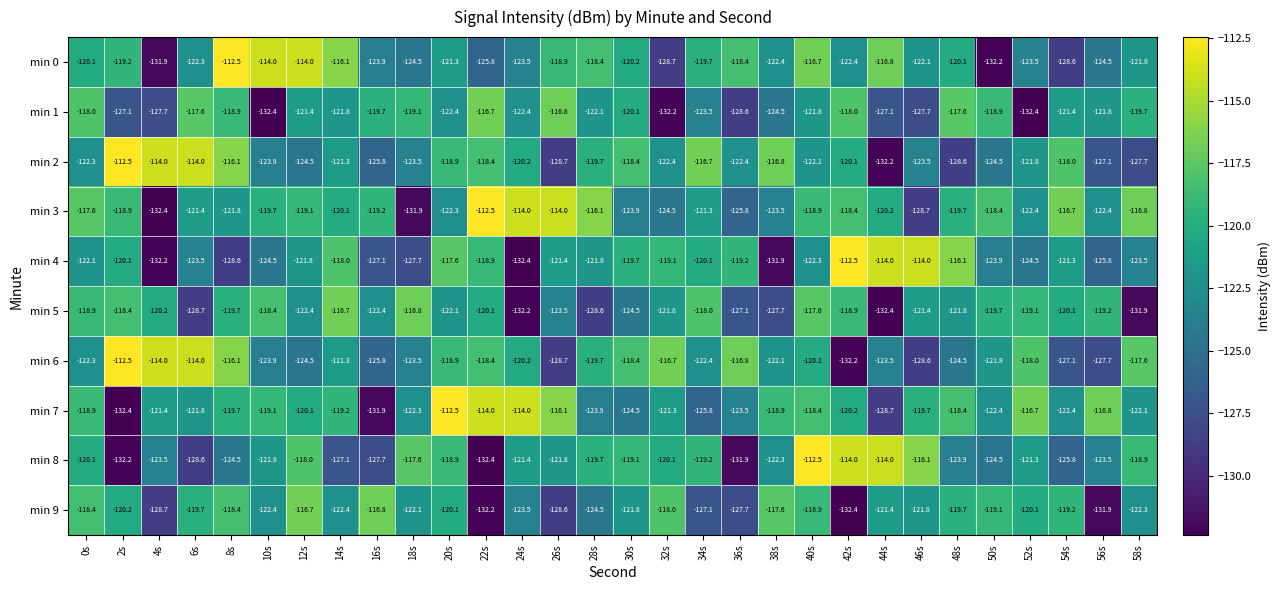

At which category is the sum across all series the highest?

40s